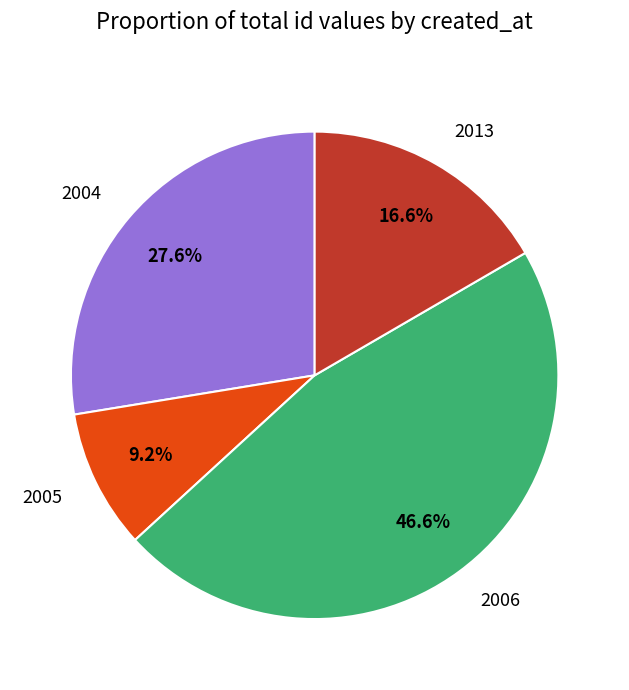

What percentage is NOT represented by 2004?

72.4%